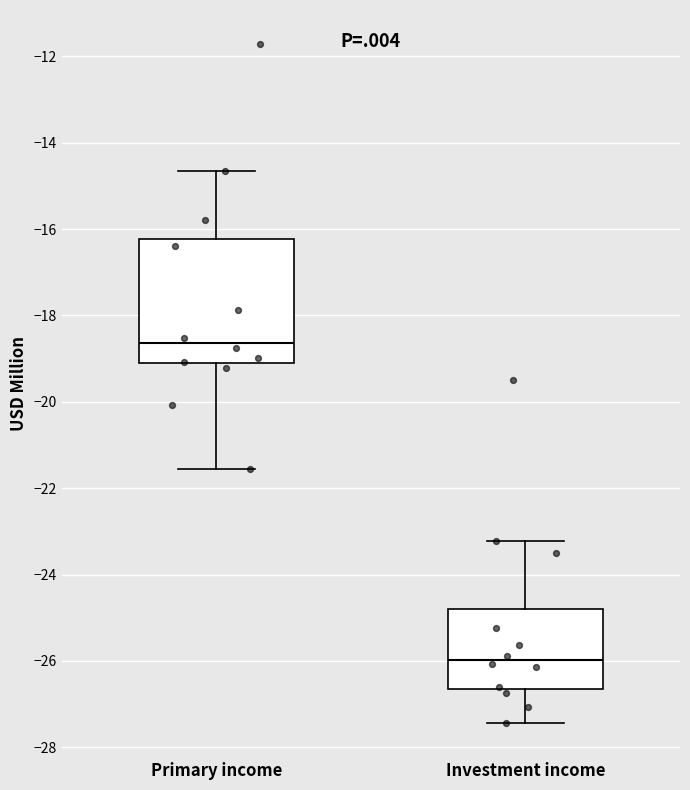

Reading left to right, transcribe this box plot: for each box, give where its median line is, the range the box spans, and where its two whiskers end, as read against the y-axis. The values are not printed on the chart, so give them approximately, as read against the axis.

Primary income: median -18.6, box -19.2 to -16.2, whiskers -21.6 to -14.6
Investment income: median -26.0, box -26.6 to -24.8, whiskers -27.4 to -23.2